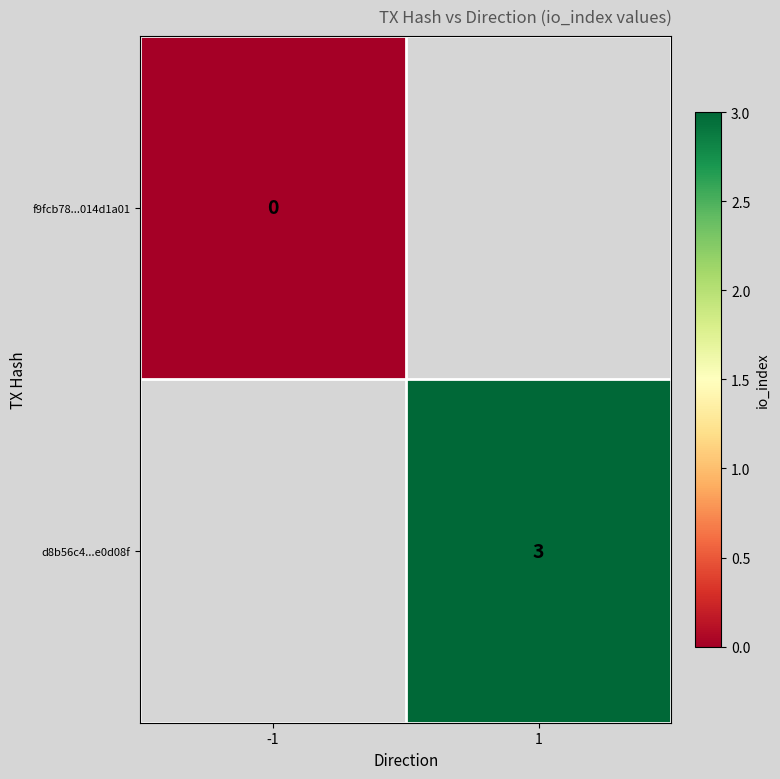

Count the number of data series in this chart.

2